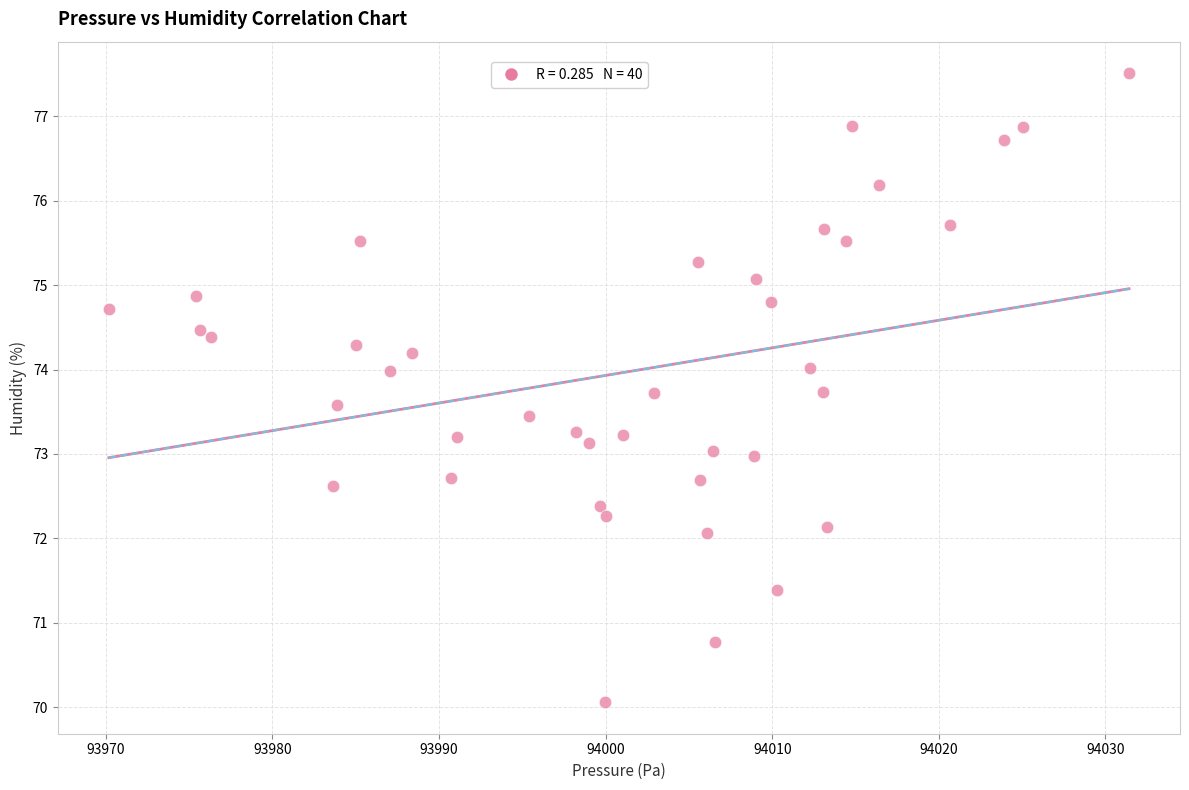

What is the range of X values (max minus min)?

61.2